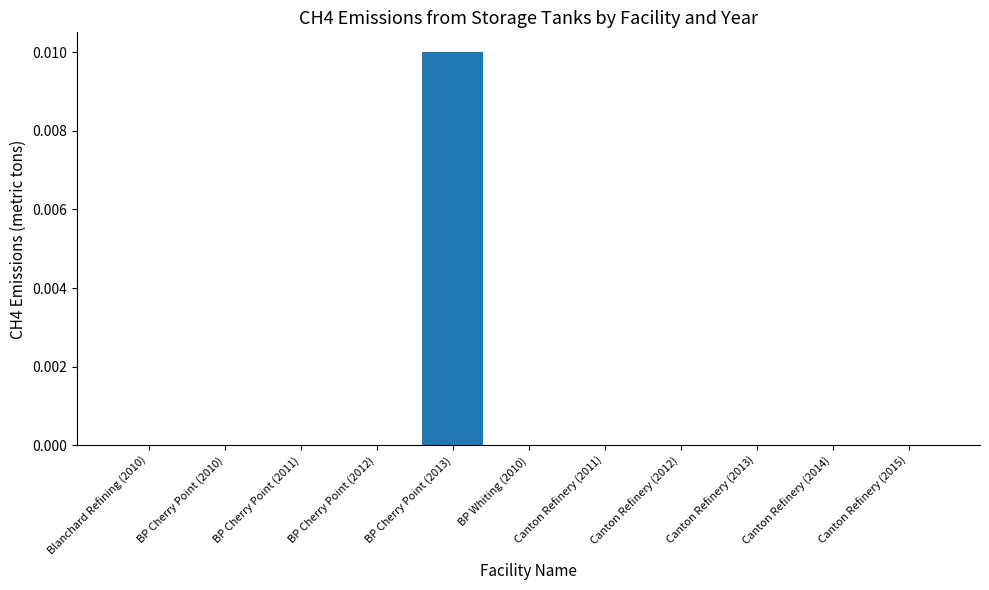

True or false: the data shows 0.0 at Canton Refinery (2013).

True